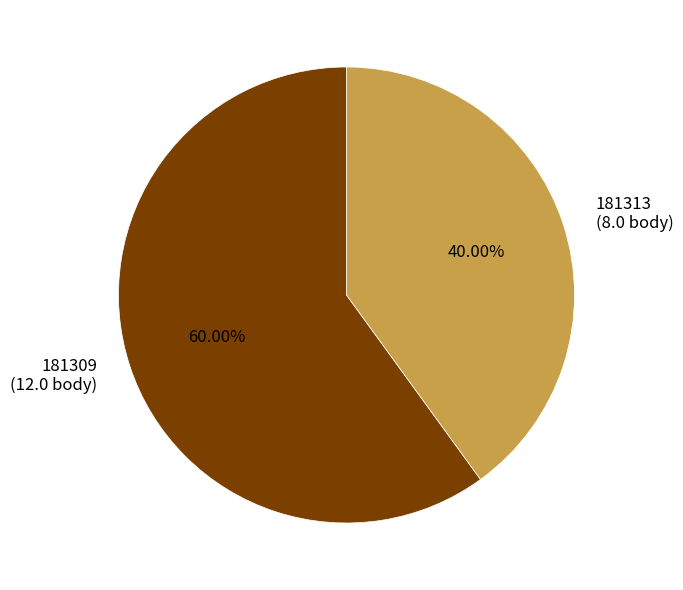

How much of the chart is everything except 181313?

60.0%